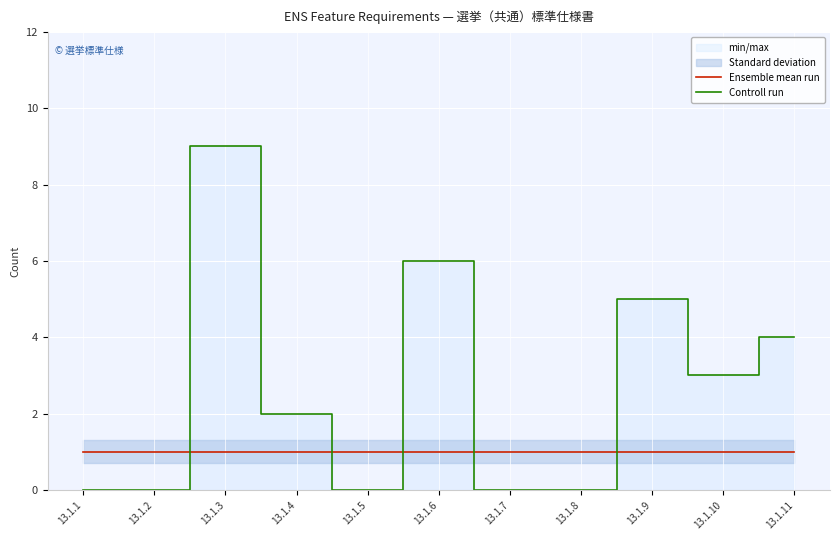

Reading right to left, what are all the values shown in this chart?

Ensemble mean run: 13.1.11=1	13.1.10=1	13.1.9=1	13.1.8=1	13.1.7=1	13.1.6=1	13.1.5=1	13.1.4=1	13.1.3=1	13.1.2=1	13.1.1=1
Controll run: 13.1.11=4	13.1.10=3	13.1.9=5	13.1.8=0	13.1.7=0	13.1.6=6	13.1.5=0	13.1.4=2	13.1.3=9	13.1.2=0	13.1.1=0